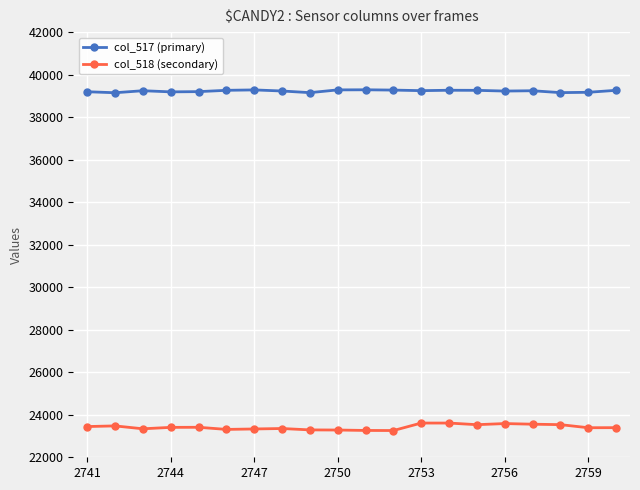

True or false: col_518 (secondary) and col_517 (primary) intersect in this chart.

False